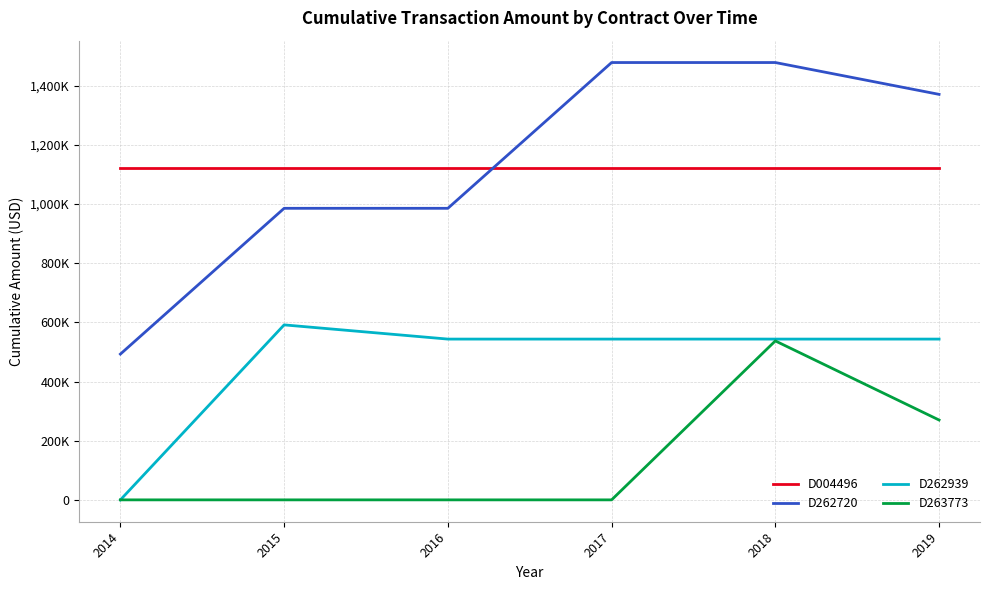

True or false: D263773 and D262720 cross at least once.

False